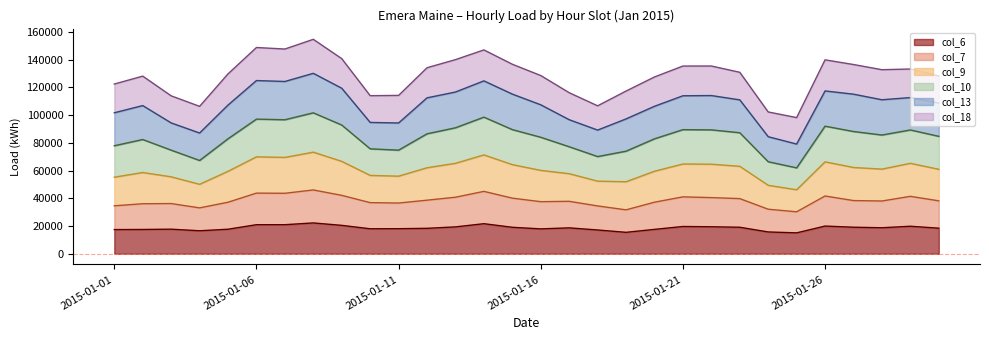

How many values in the col_7 series exceed 38163?

14